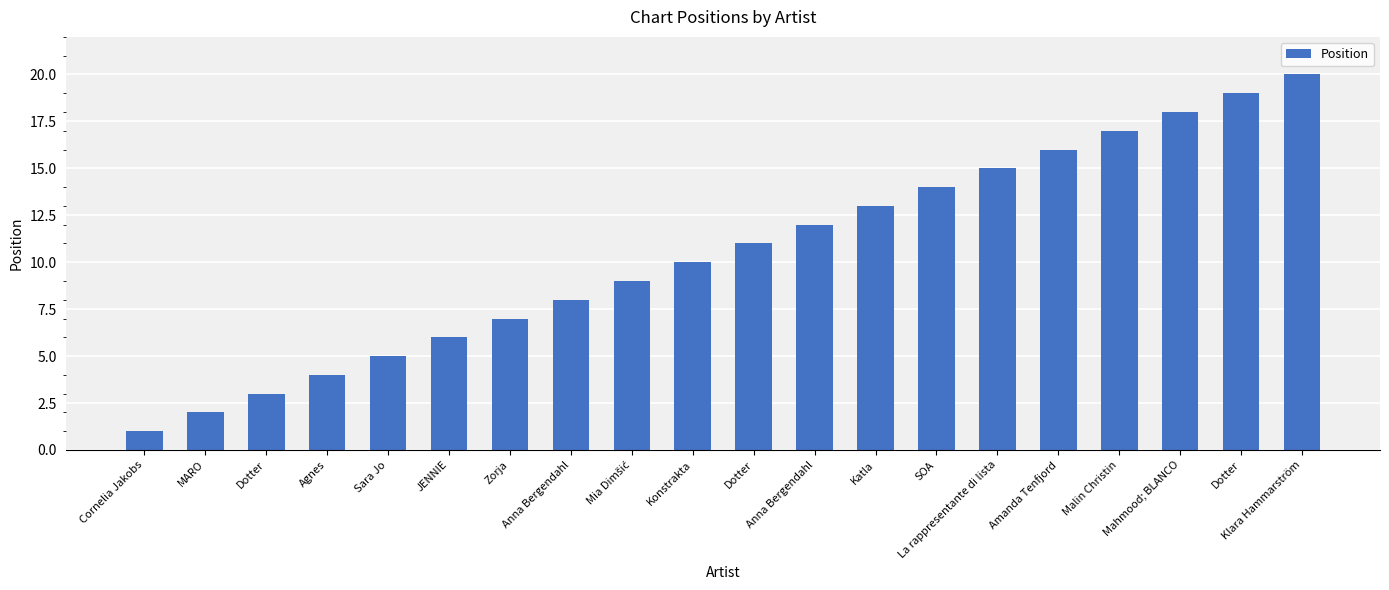

What is the maximum value shown in the chart?

20